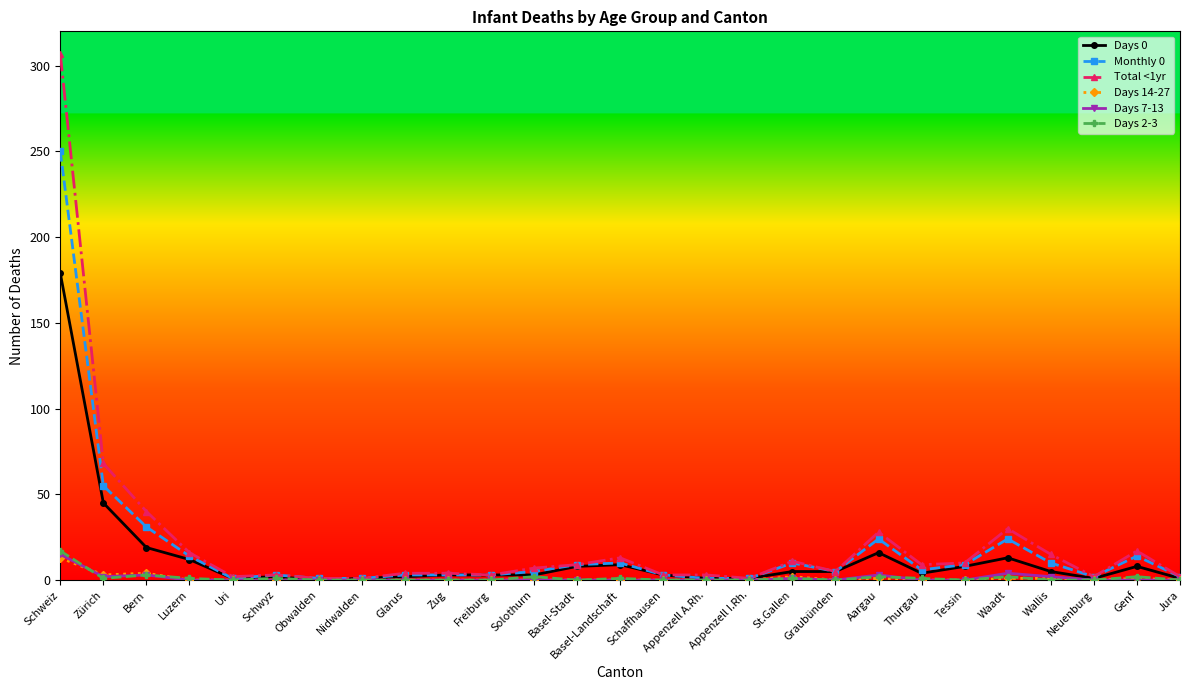

True or false: Days 2-3 has more than 0 interior local peaks.

True